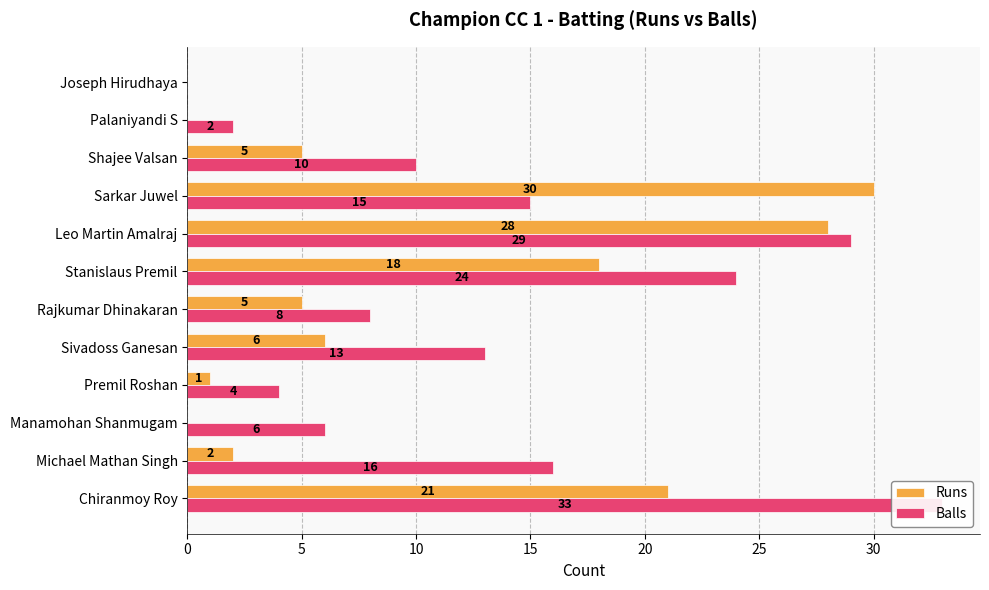

How many categories are shown in the chart?

12